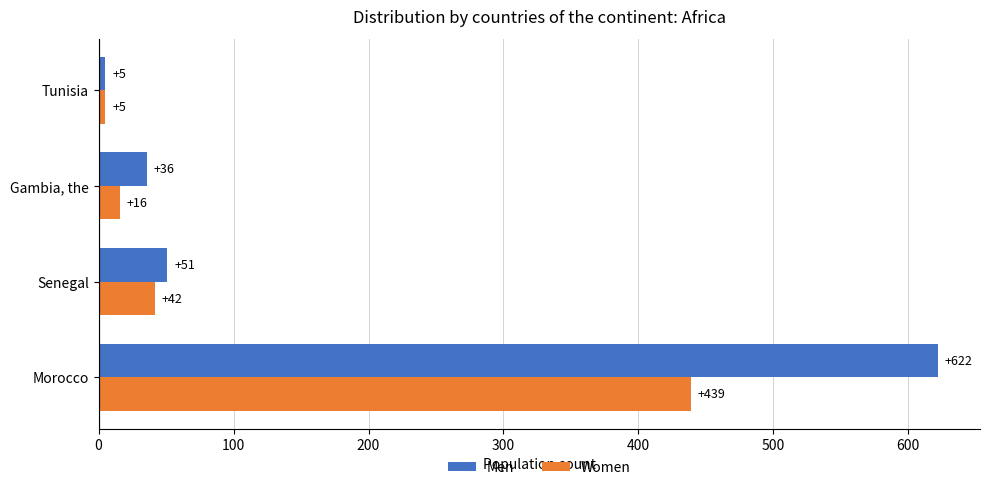

Between Senegal and Tunisia, which series saw the biggest shift?

Men